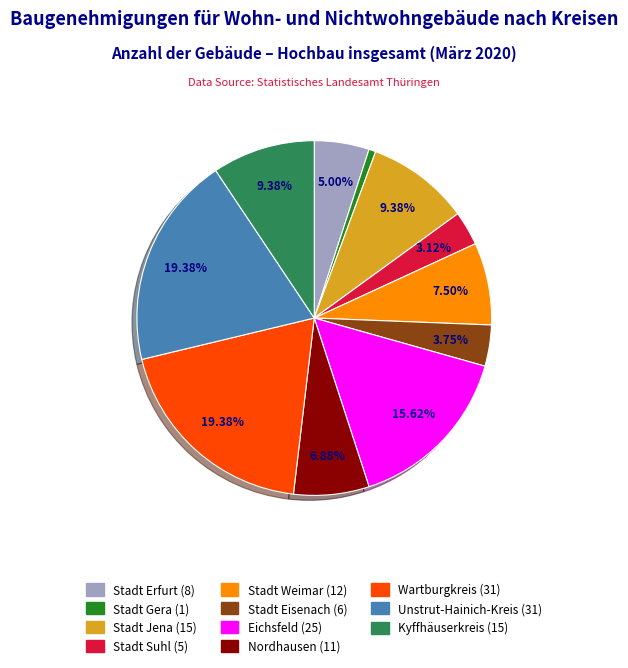

Count the number of slices in the pie.

11